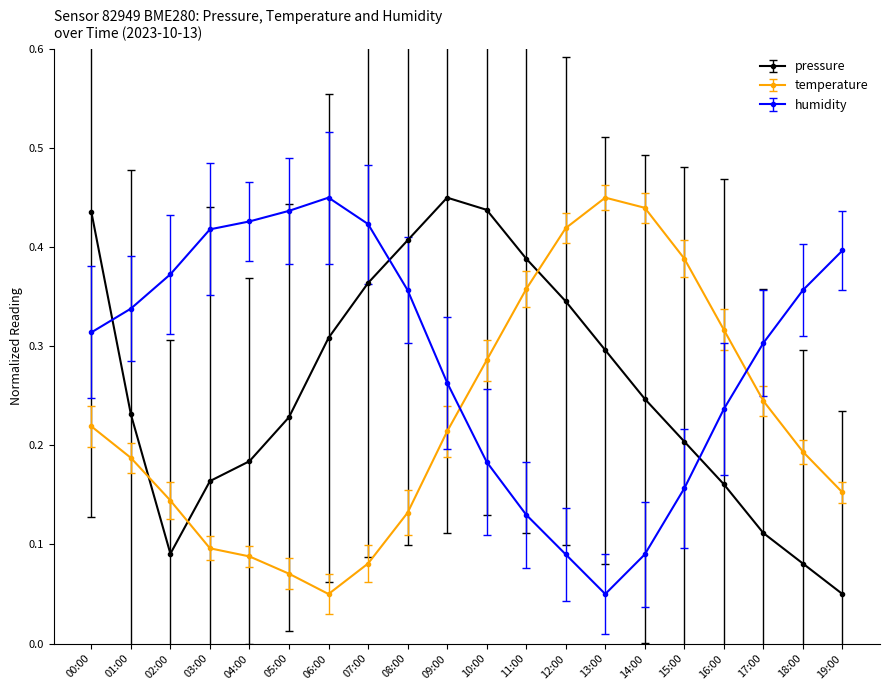

At how many categories does at least one series exceed 0?

20